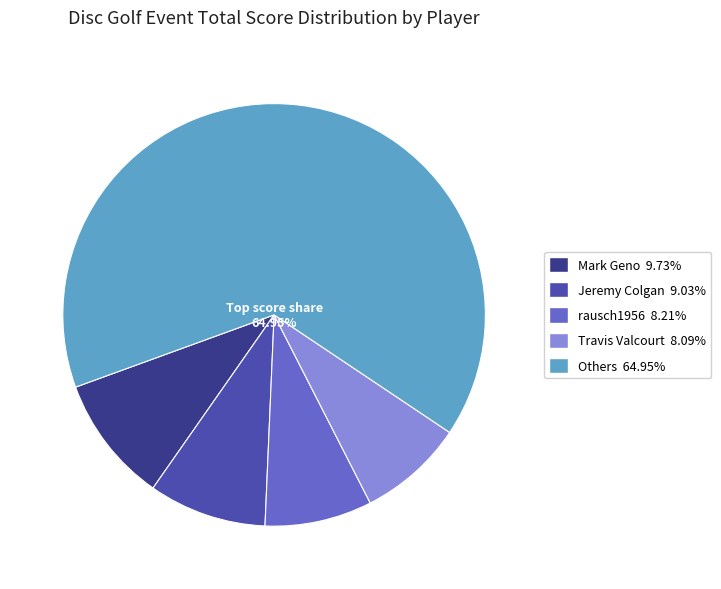

Do Travis Valcourt 8.09% and Others 64.95% together represent more than half of the pie?

Yes